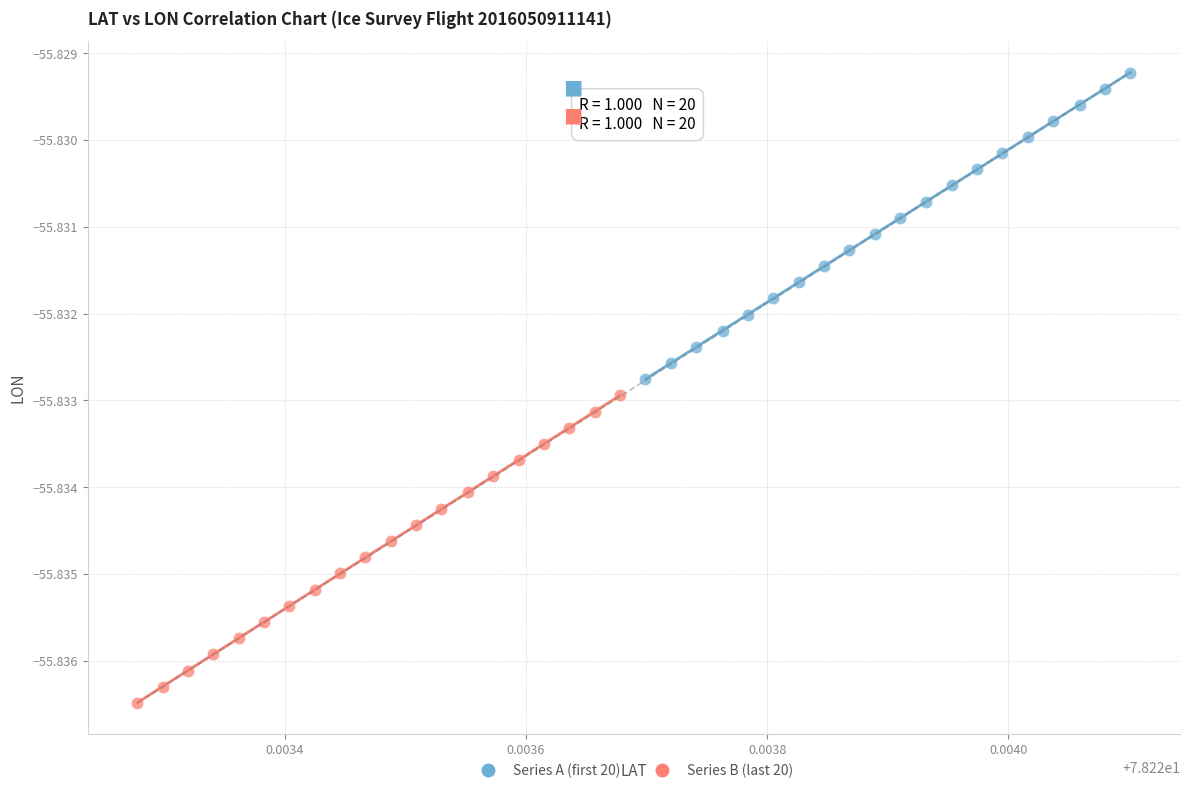

Which series contains the lowest Y value?

Series B (last 20)